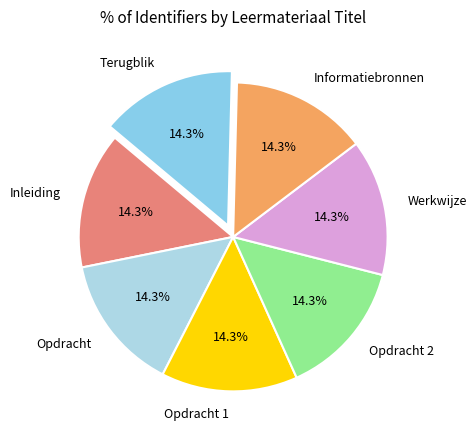

Does Opdracht 2 represent more than half of the total?

No